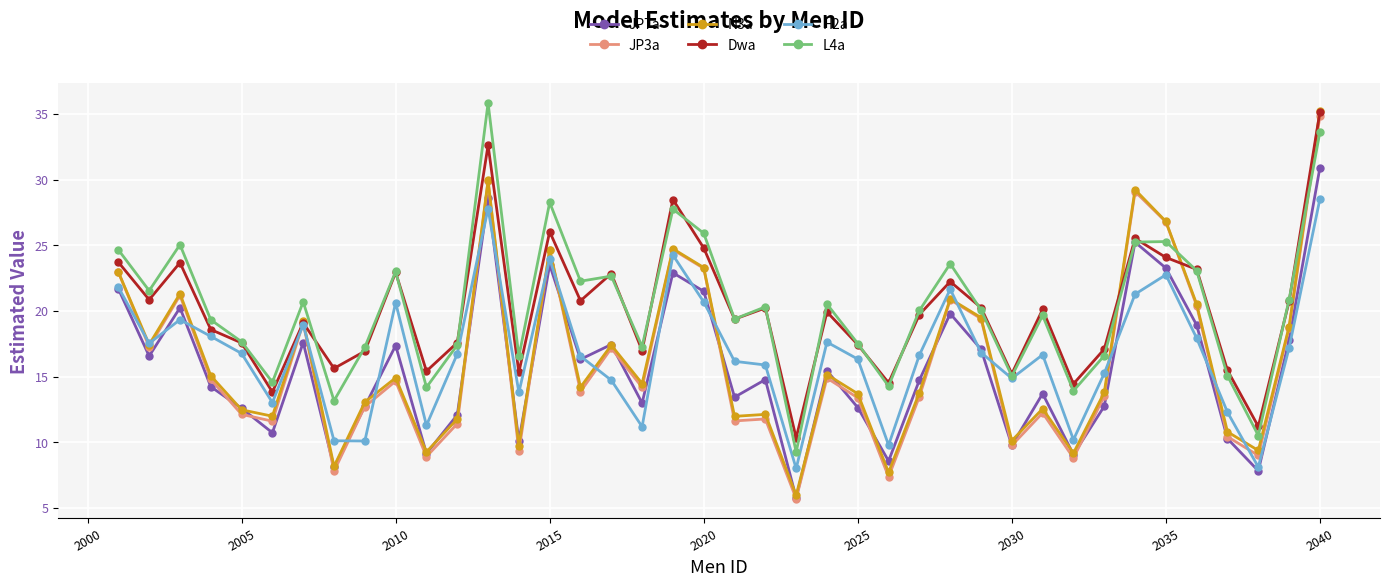

True or false: N3a has more than 2 points higher than both neighbors.

True